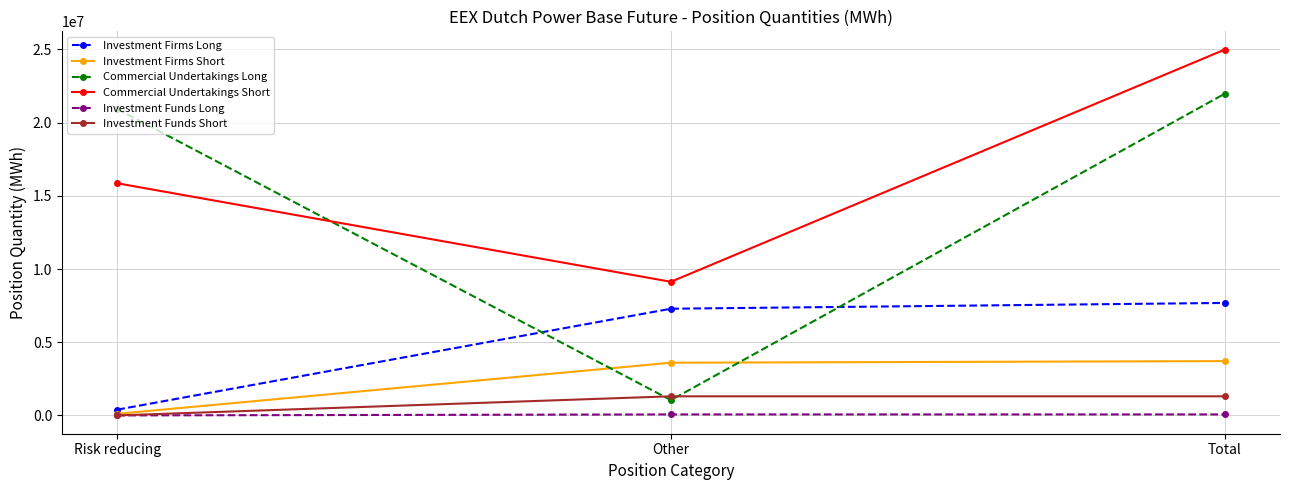

Which series has the largest total across all categories?

Commercial Undertakings Short